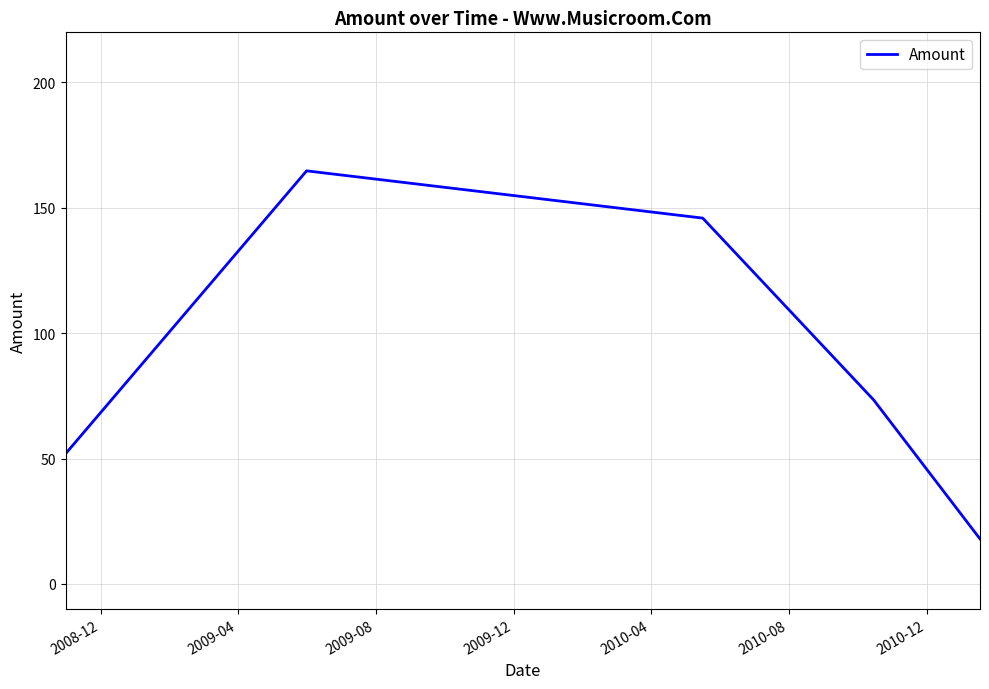

What is the average value?

81.1